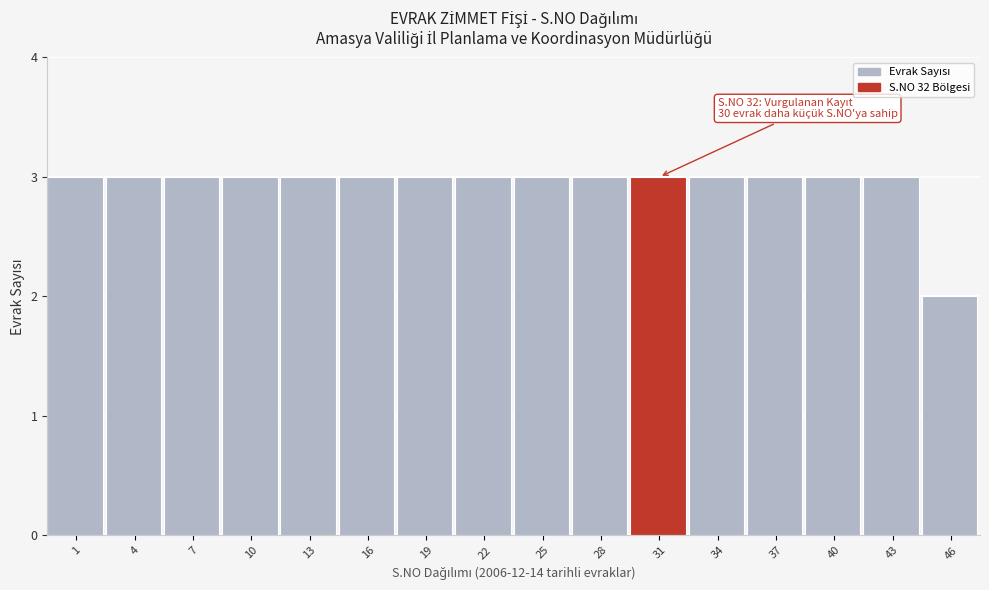

Reading left to right, extract all data points from this chart.

3	3	3	3	3	3	3	3	3	3	3	3	3	3	3	2